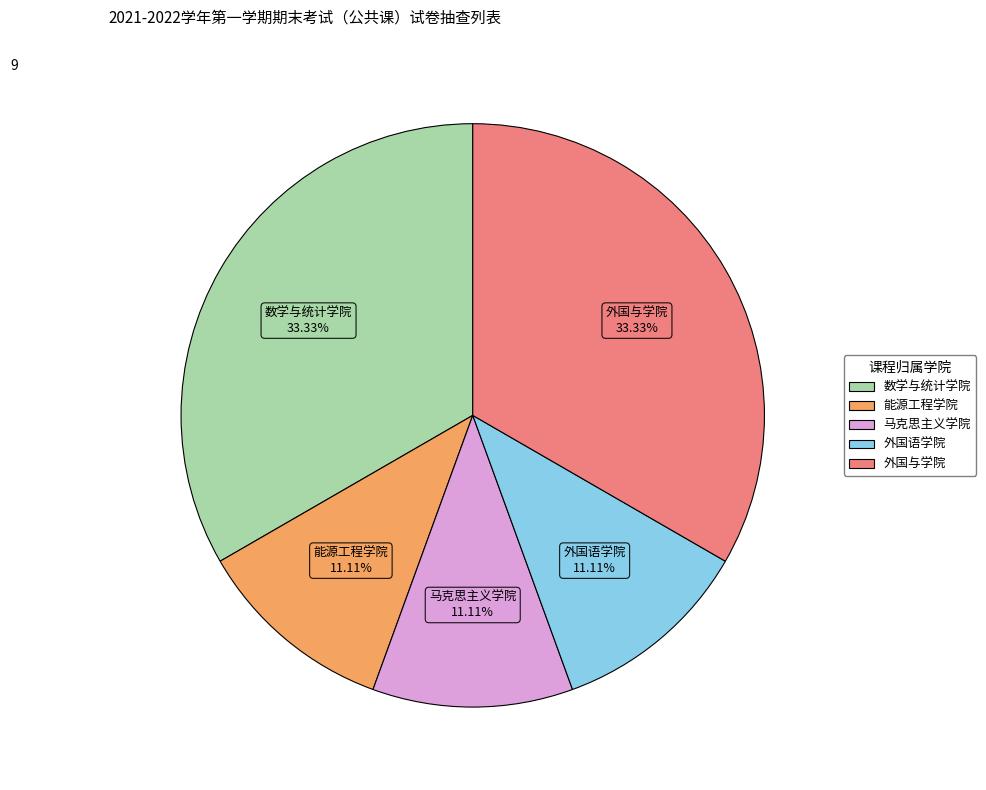

Between 数学与统计学院 and 马克思主义学院, which is larger?

数学与统计学院